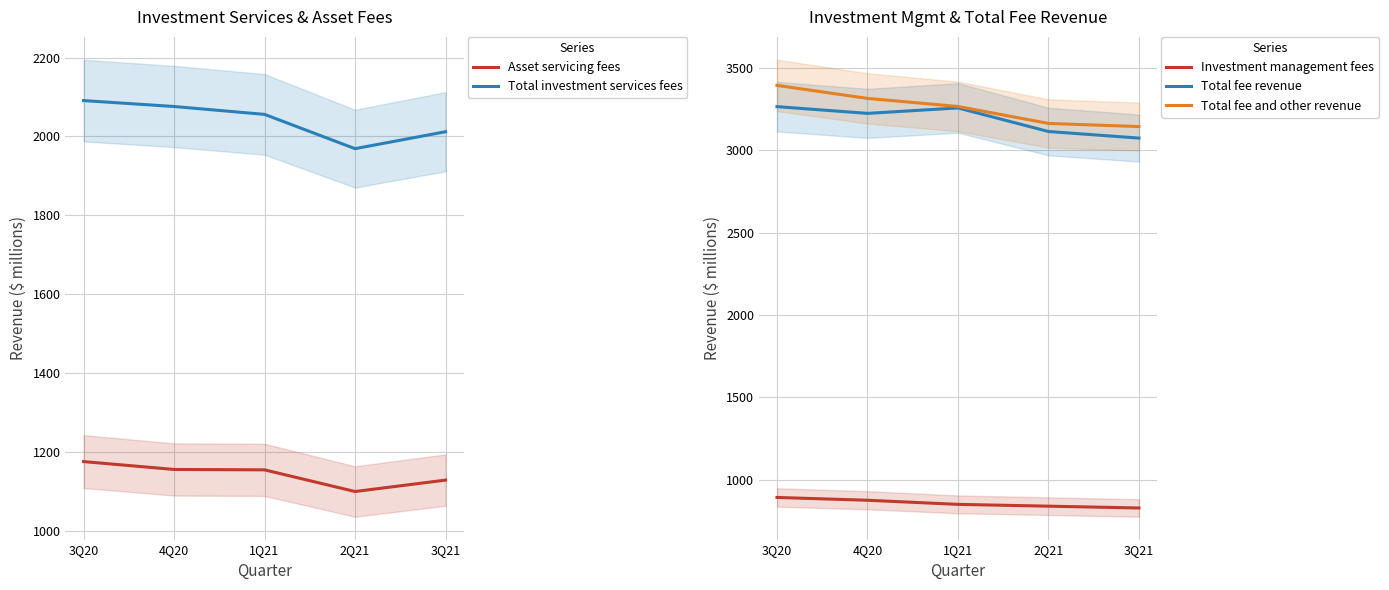

At which label is Total fee and other revenue closest to 3269?

1Q21